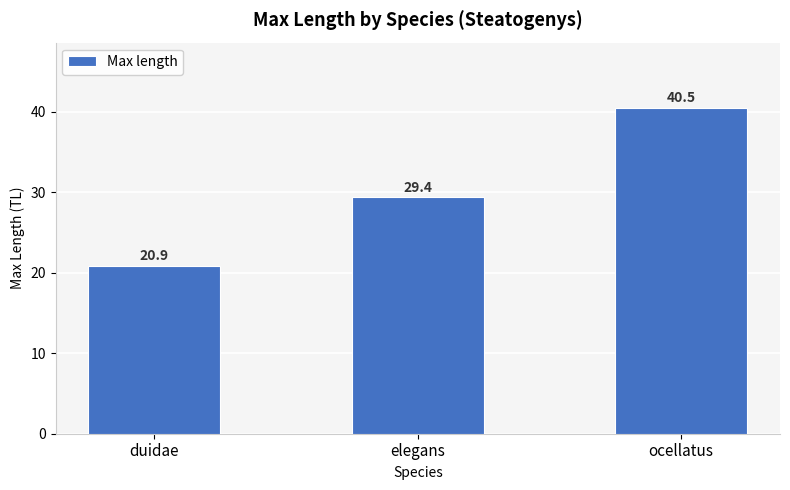

Reading left to right, extract all data points from this chart.

duidae=20.9	elegans=29.4	ocellatus=40.5